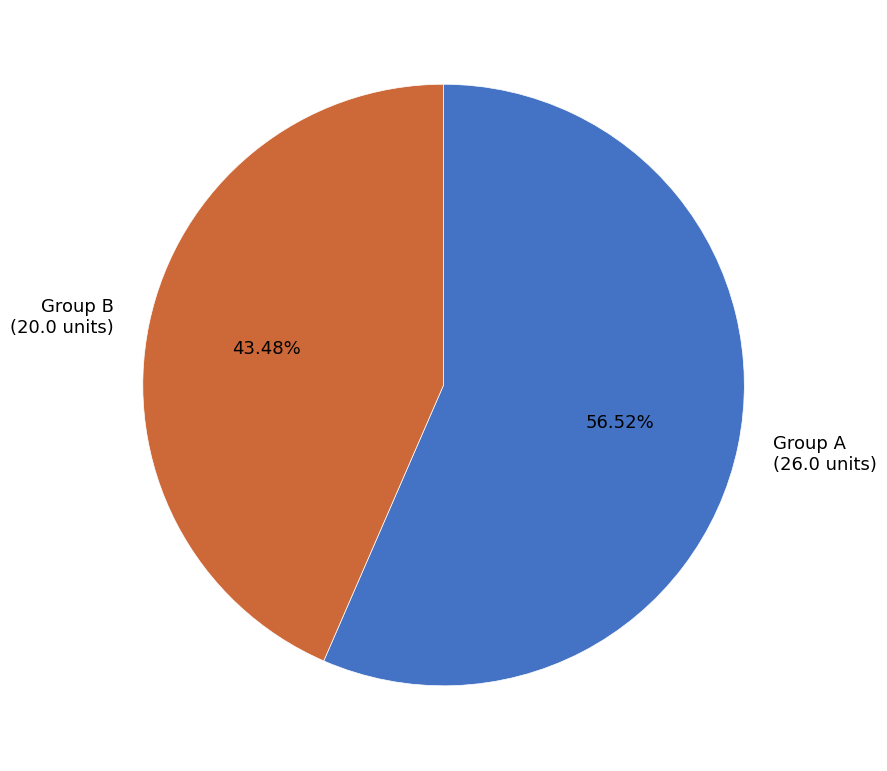

Combined, do Group A (26.0 units) and Group B (20.0 units) account for over 50%?

Yes